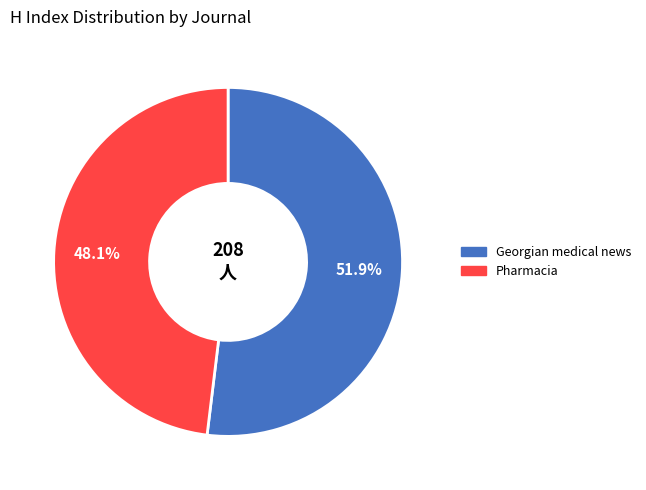

Between Georgian medical news and Pharmacia, which is larger?

Georgian medical news